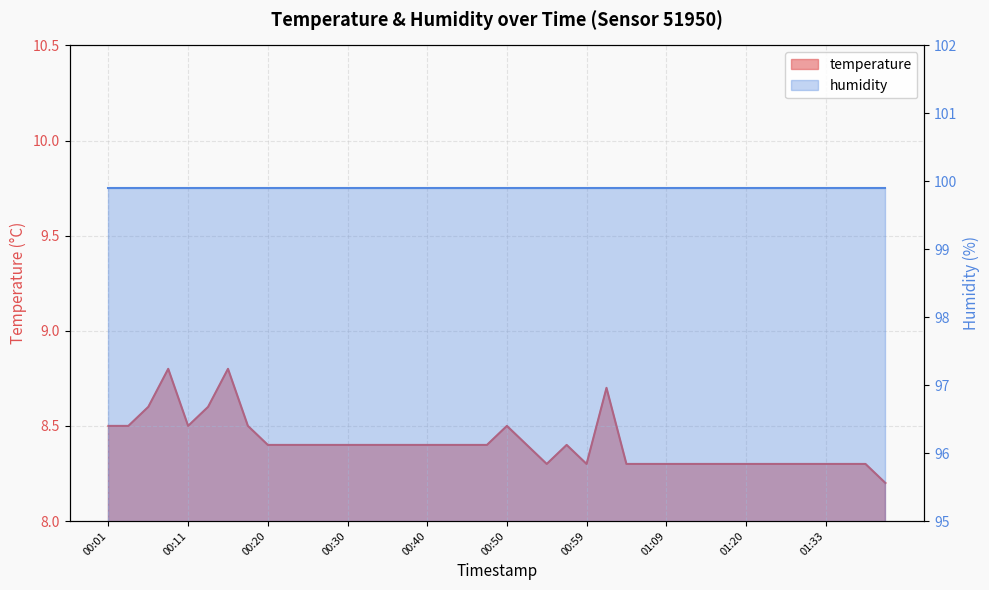

How many categories are shown in the chart?

40